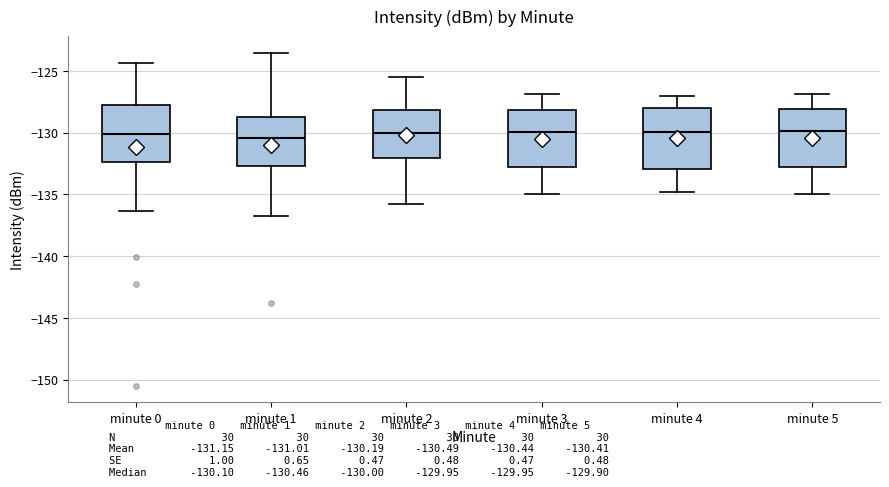

Where does the upper whisker of the box for minute 3 end on the y-axis? The values are not printed on the chart, so give them approximately, as read against the axis.

-127.0